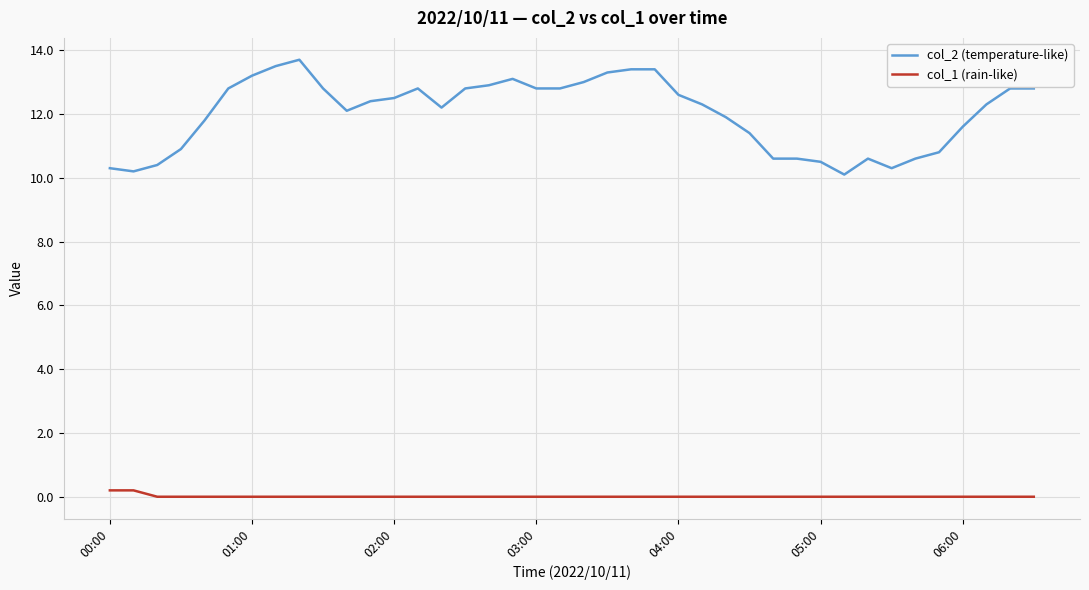

True or false: col_1 (rain-like) and col_2 (temperature-like) cross at least once.

False